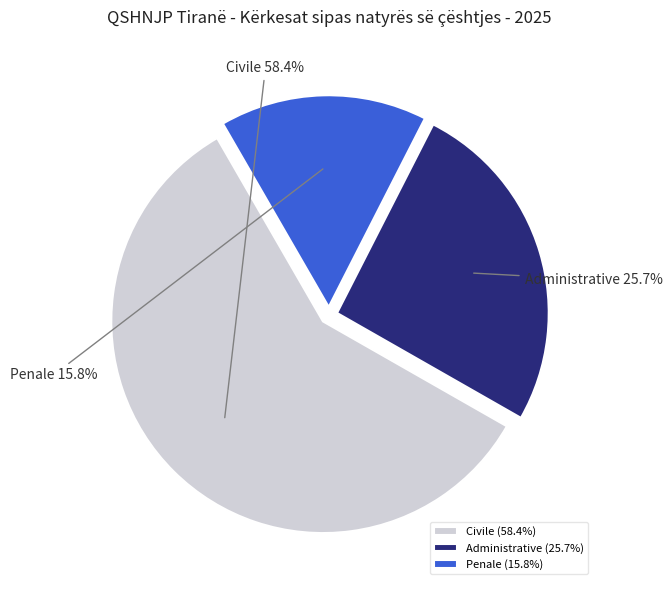

Does any single category account for the majority?

Yes